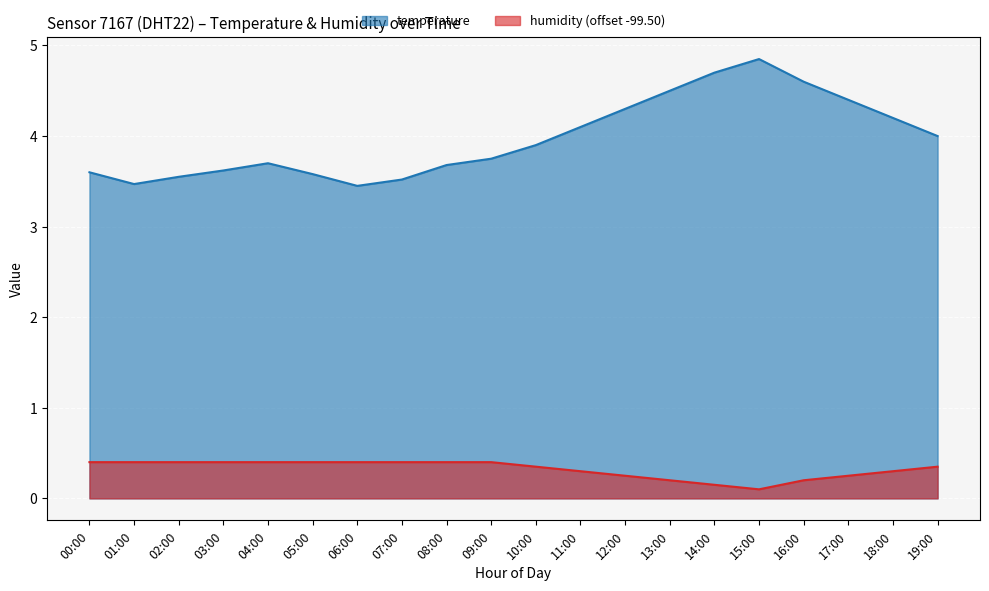

True or false: humidity and temperature cross at least once.

False